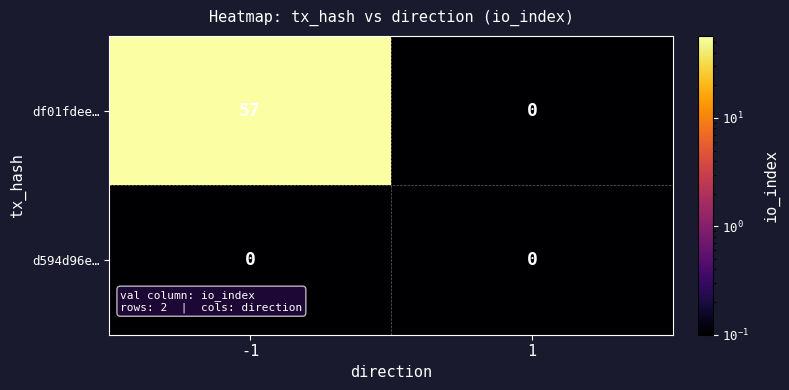

How many categories are shown in the chart?

2